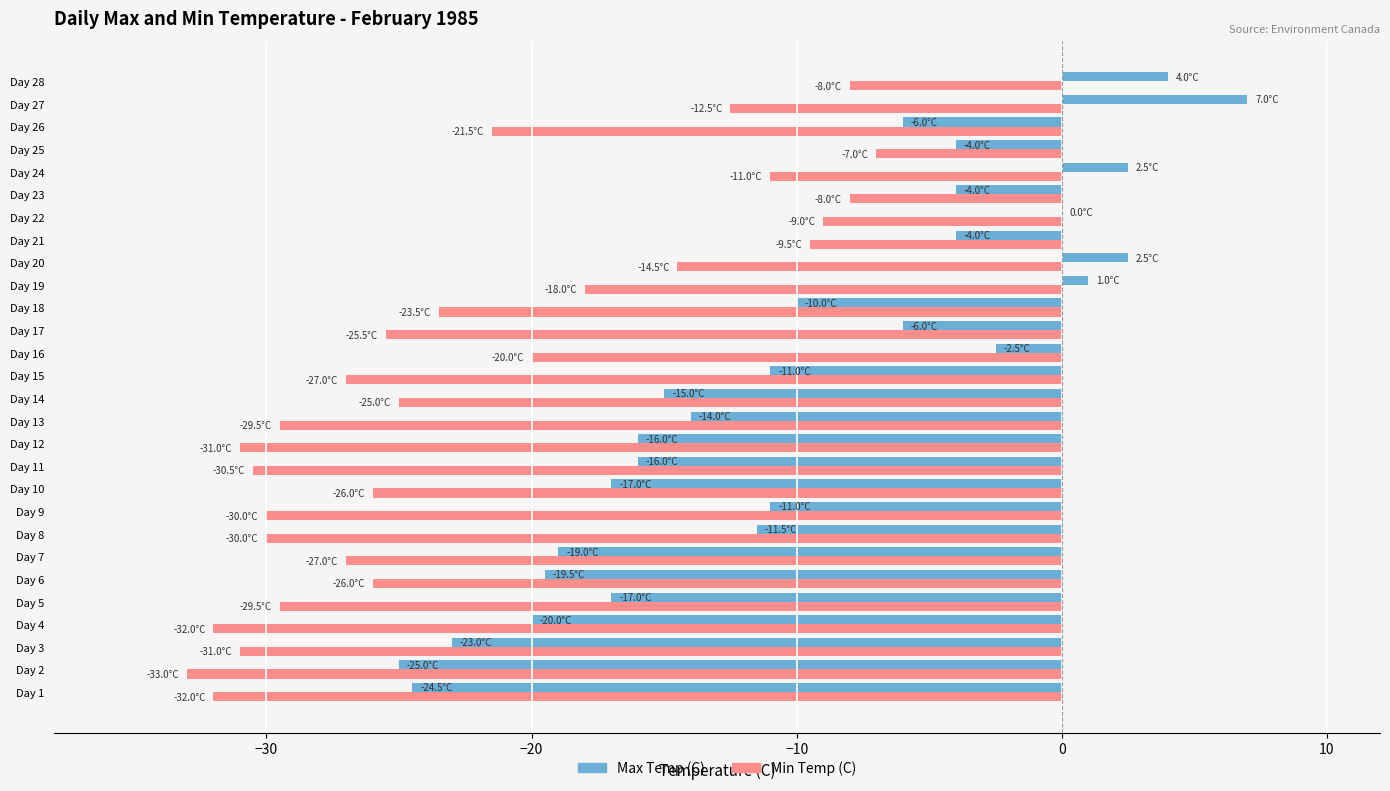

At which category does the chart reach its peak across all series?

Day 27